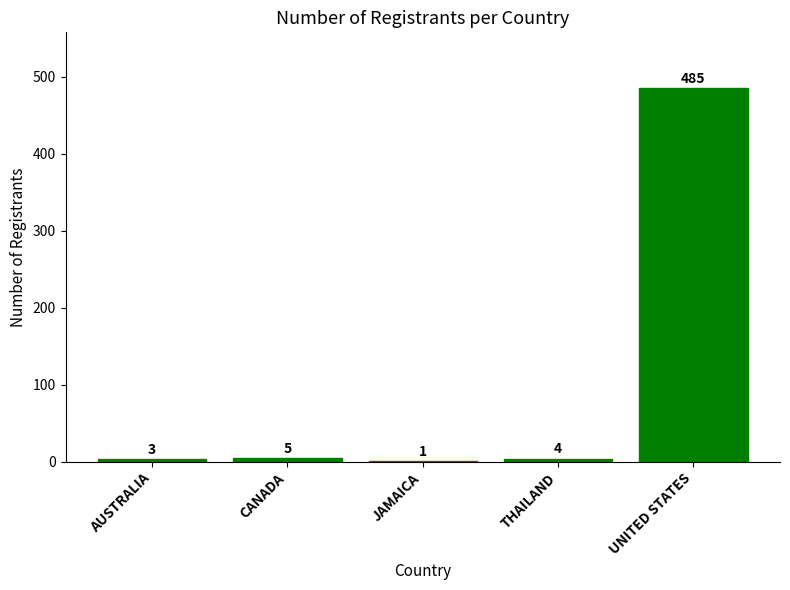

Which has a higher value, CANADA or JAMAICA?

CANADA